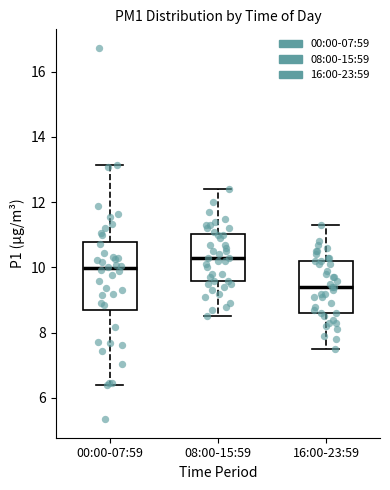

Reading left to right, read every box against the y-axis: the position of its median line, the range the box covers, and the ends of its whiskers. The values are not printed on the chart, so give them approximately, as read against the axis.

00:00-07:59: median 10.0, box 8.6 to 10.8, whiskers 6.4 to 13.2
08:00-15:59: median 10.4, box 9.6 to 11.0, whiskers 8.6 to 12.4
16:00-23:59: median 9.4, box 8.6 to 10.2, whiskers 7.6 to 11.4